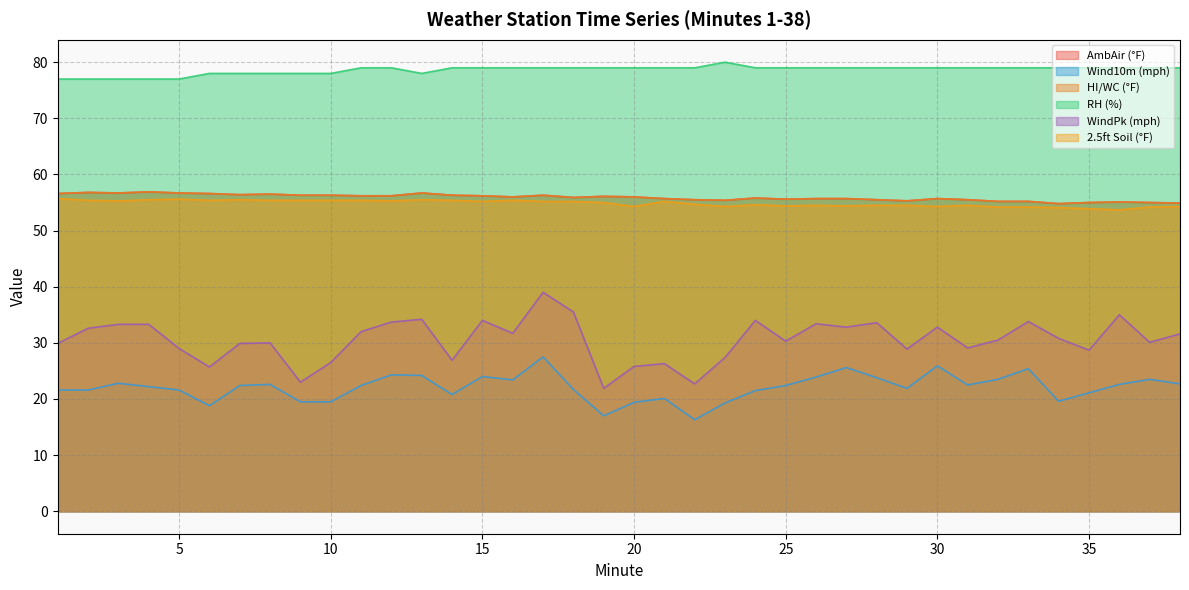

Count the number of data series in this chart.

6